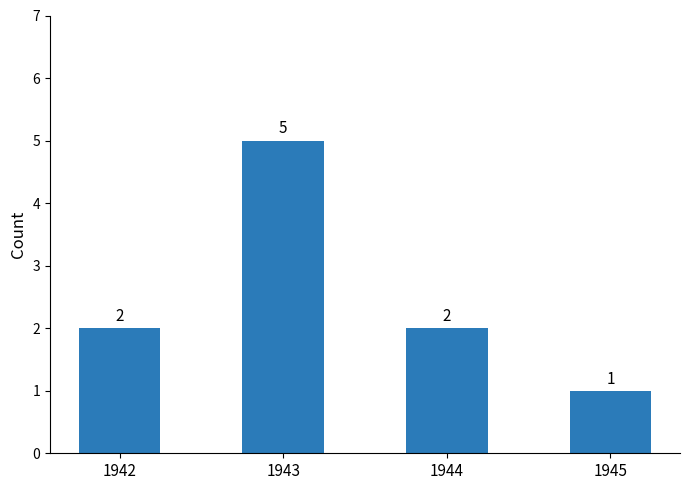

What is the sum of all values?

10